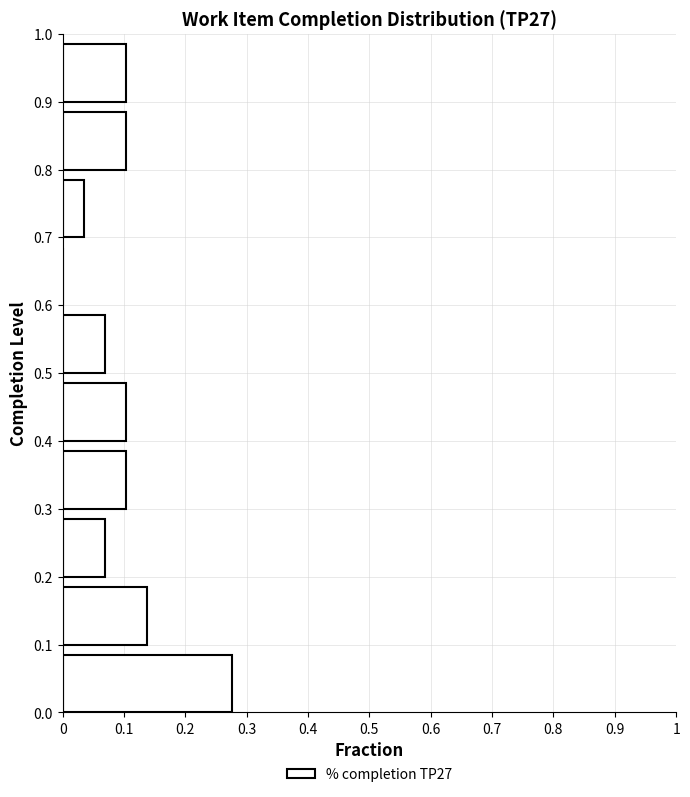

Reading bottom to top, list every bar in this chart as the range it spans on the y-axis followed by its length. The values are not printed on the chart, so give them approximately, as read against the axis.

0.0 to 0.1: 0.28
0.1 to 0.2: 0.14
0.2 to 0.3: 0.07
0.3 to 0.4: 0.10
0.4 to 0.5: 0.10
0.5 to 0.6: 0.07
0.6 to 0.7: 0
0.7 to 0.8: 0.03
0.8 to 0.9: 0.10
0.9 to 1.0: 0.10